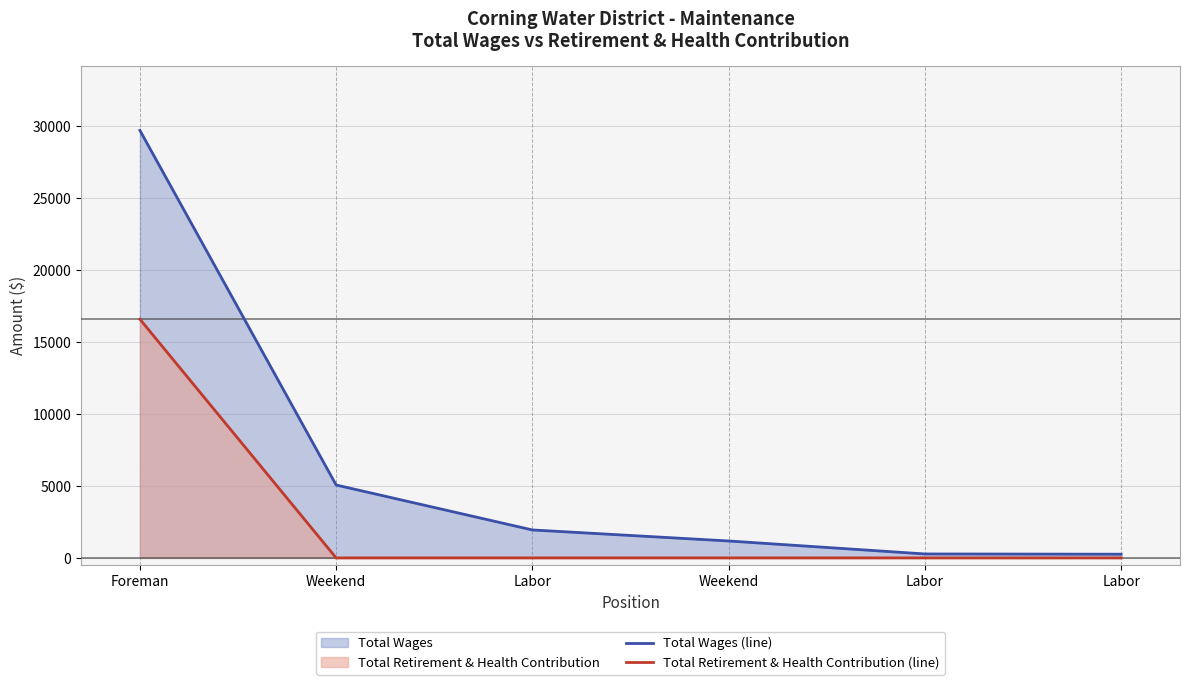

True or false: Total Wages (line) and Total Retirement & Health Contribution (line) cross at least once.

False